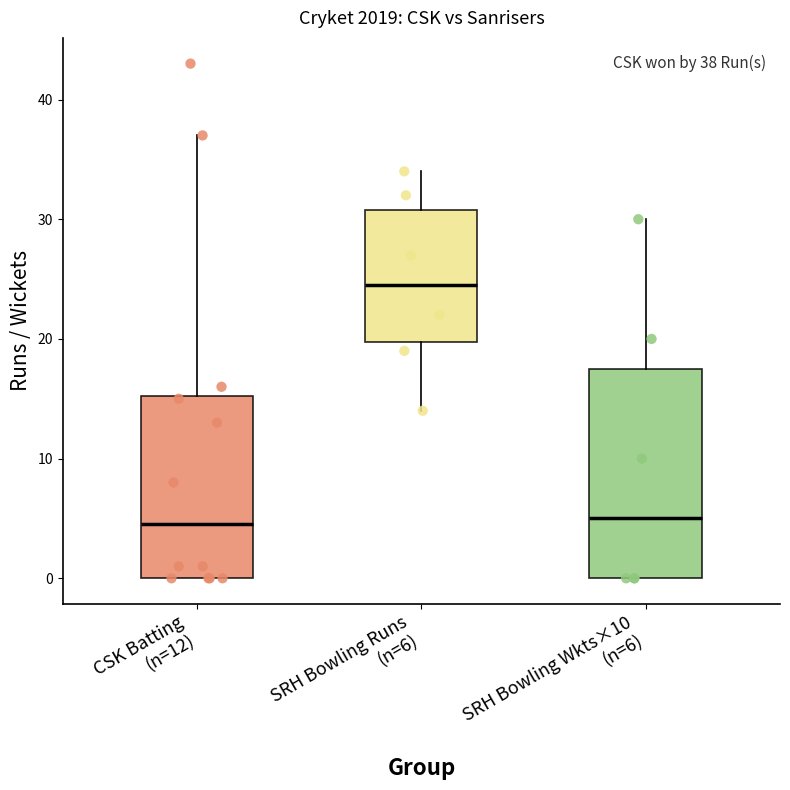

Which box's median line is the highest?

SRH Bowling Runs (n=6)